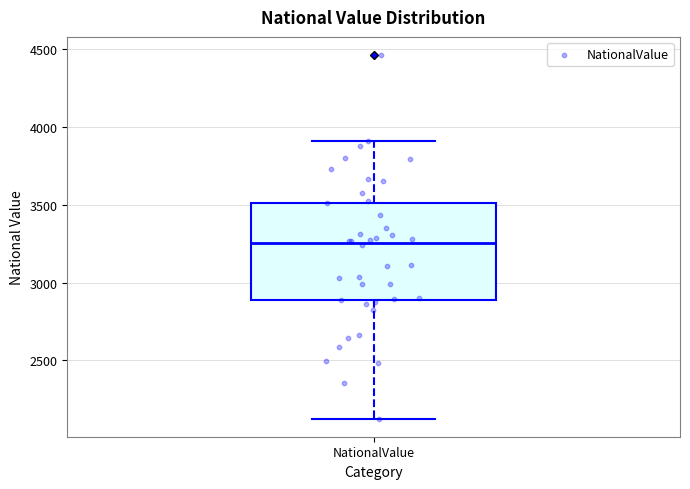

Where does the upper whisker of the box for NationalValue end on the y-axis? The values are not printed on the chart, so give them approximately, as read against the axis.

3900